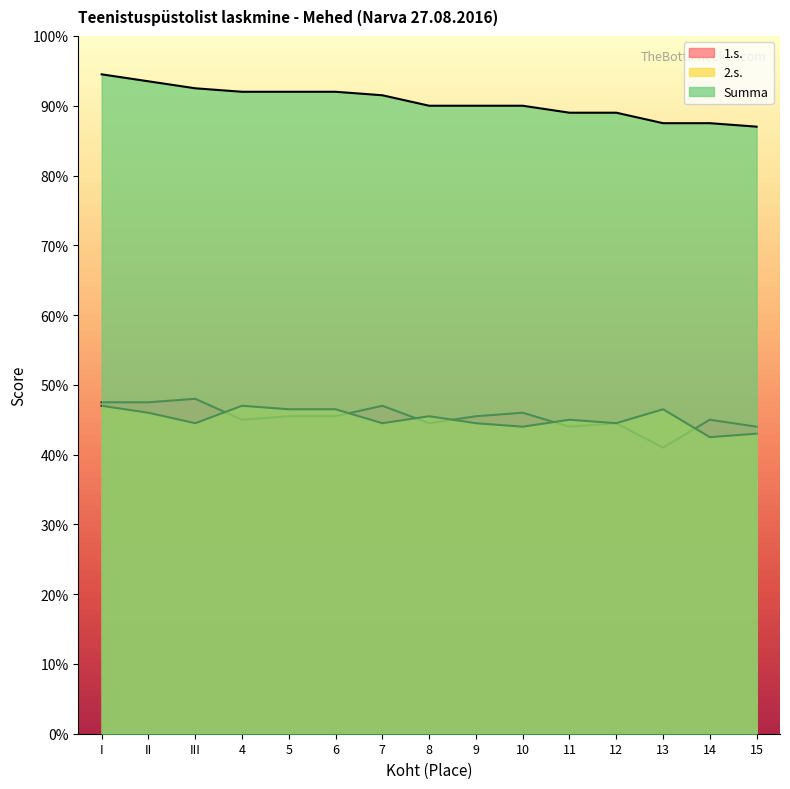

How many lines are shown in the chart?

3